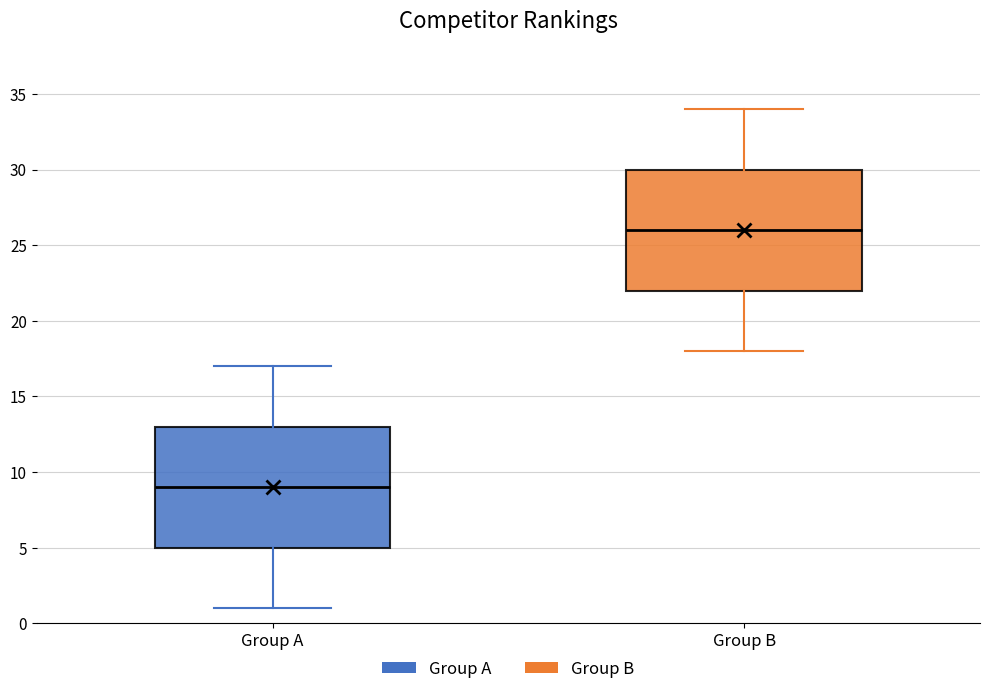

Which box has the highest median line?

Group B